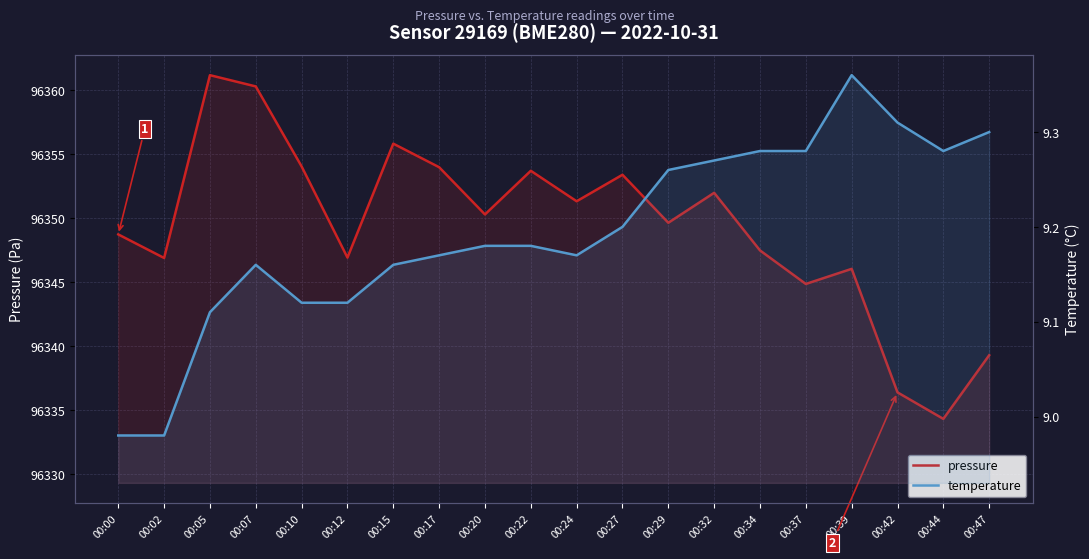

Reading left to right, what are all the values shown in this chart?

pressure: 96348.8	96346.9	96361.2	96360.3	96354.1	96346.9	96355.8	96354.0	96350.3	96353.7	96351.3	96353.4	96349.7	96352.0	96347.5	96344.9	96346.1	96336.4	96334.3	96339.3
temperature: 9.0	9.0	9.1	9.2	9.1	9.1	9.2	9.2	9.2	9.2	9.2	9.2	9.3	9.3	9.3	9.3	9.4	9.3	9.3	9.3